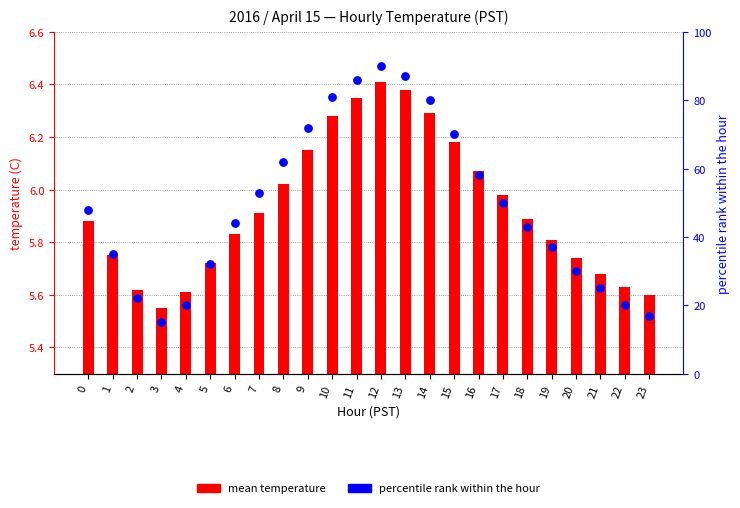

Which series contains the lowest Y value?

mean temperature